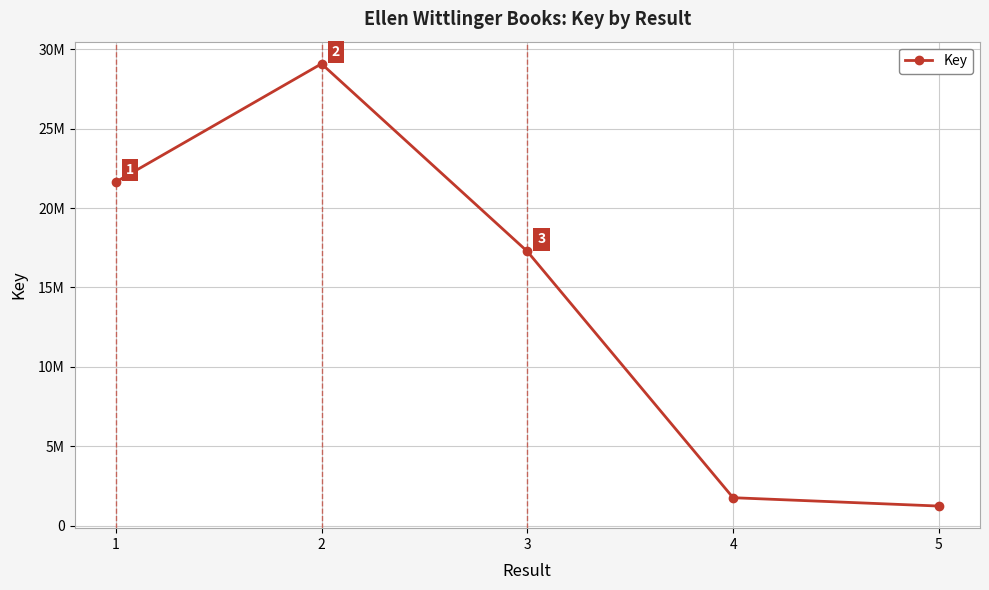

Does the chart display data point markers on the line(s)?

Yes